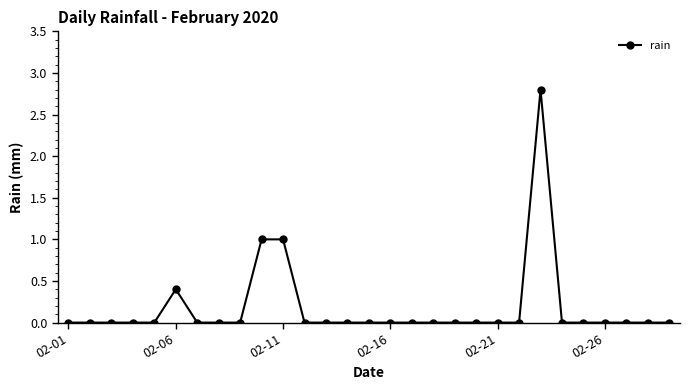

True or false: the data has more than 1 interior local peaks.

True